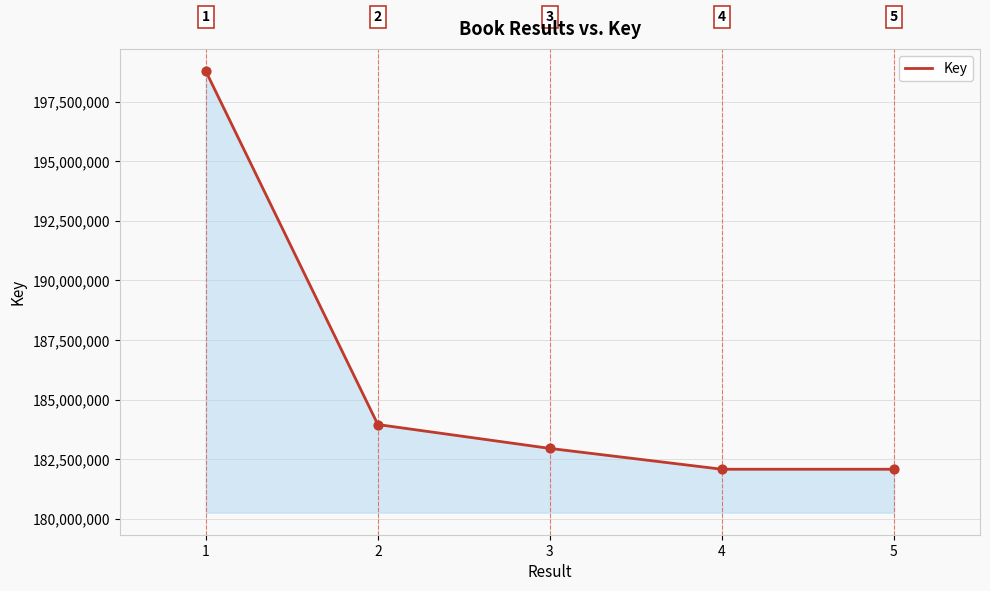

Approximately how many times larger is the value at 3 compared to 2?

1.0